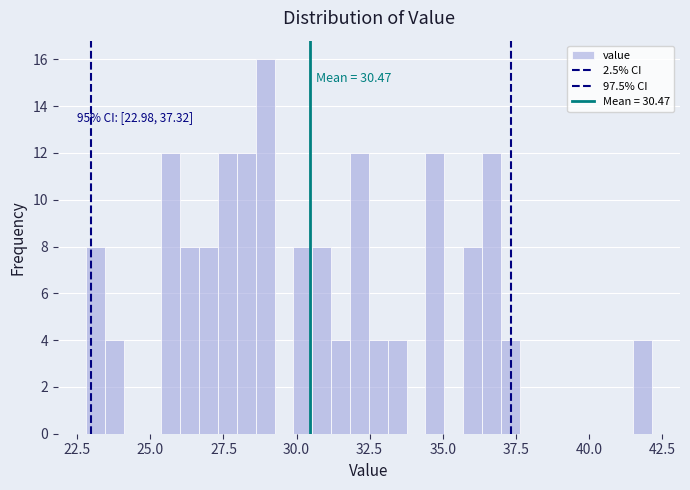

Around what value on the x-axis is the tallest bar? Give the approximate position of its centre, as read against the axis.

29.0